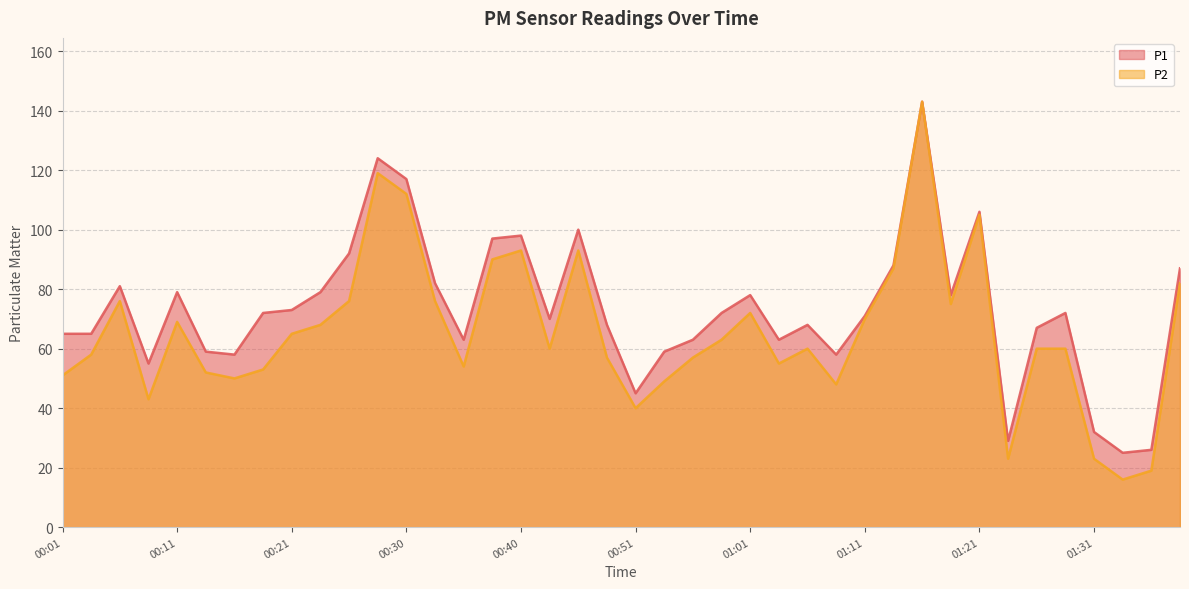

What is the total value across all series at 01:36?

45